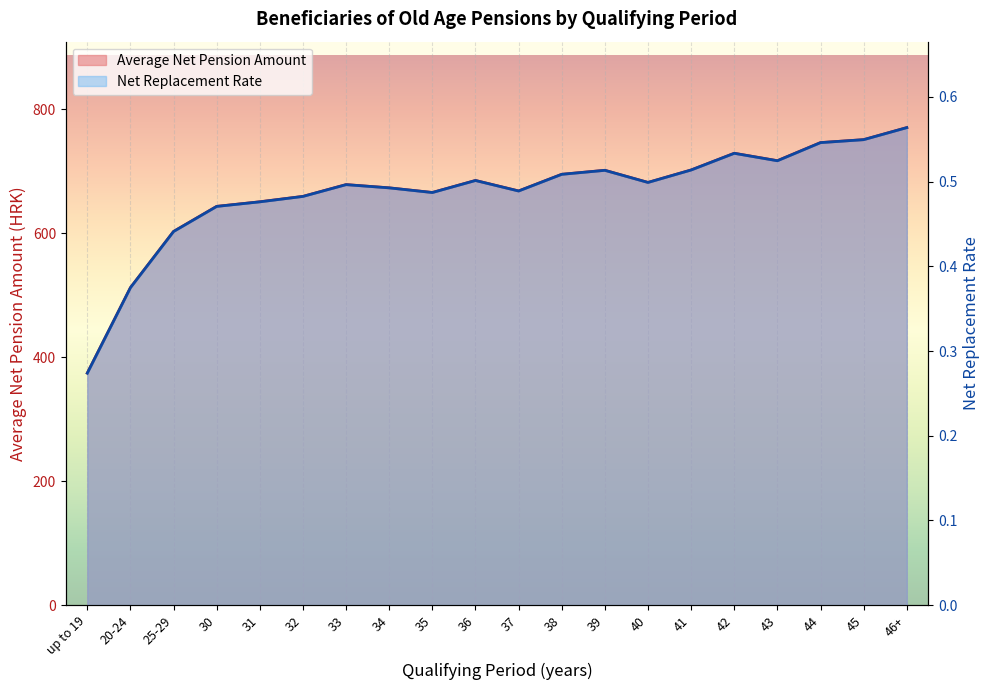

Reading right to left, extract all data points from this chart.

Average Net Pension Amount: 46+=770.0	45=750.6	44=745.8	43=716.7	42=728.6	41=701.7	40=681.6	39=701.2	38=694.7	37=667.9	36=684.8	35=665.4	34=672.9	33=678.1	32=659.1	31=650.4	30=643.0	25-29=602.5	20-24=511.9	up to 19=374.2
Net Replacement Rate: 46+=0.6	45=0.5	44=0.5	43=0.5	42=0.5	41=0.5	40=0.5	39=0.5	38=0.5	37=0.5	36=0.5	35=0.5	34=0.5	33=0.5	32=0.5	31=0.5	30=0.5	25-29=0.4	20-24=0.4	up to 19=0.3